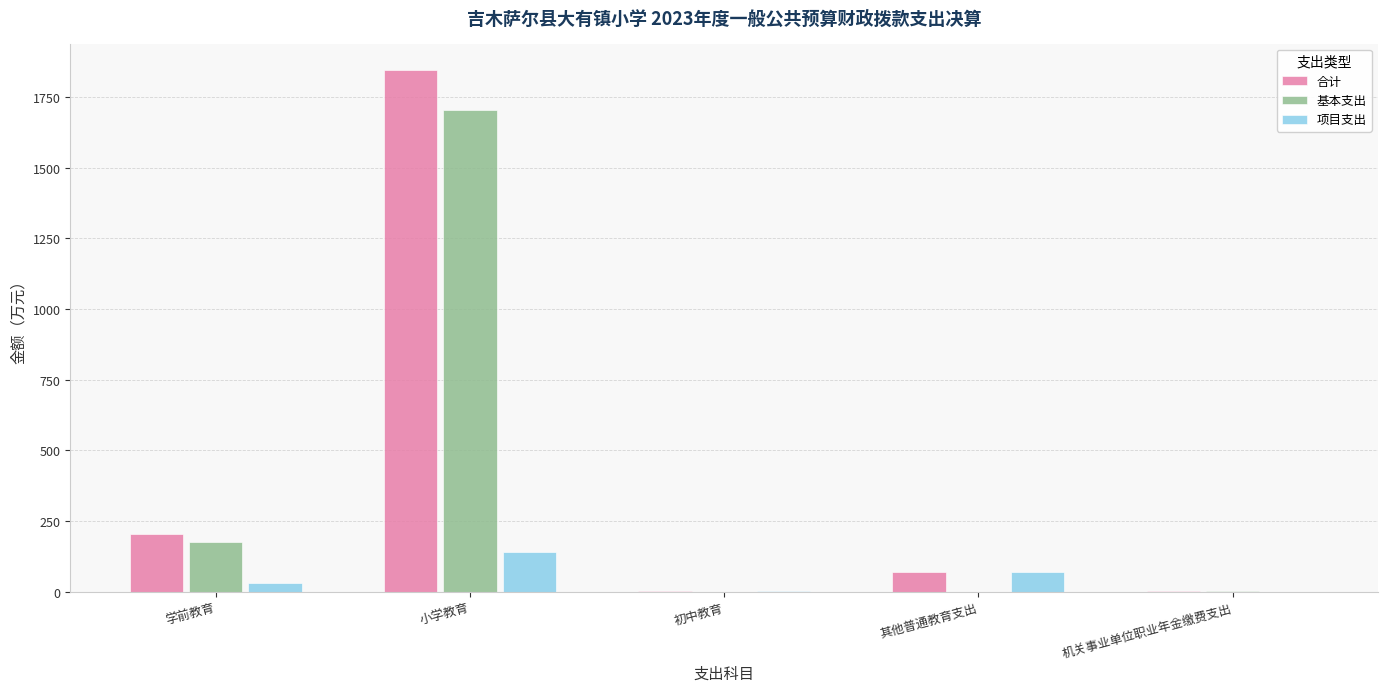

Are the bars grouped side by side (vs. stacked)?

Yes